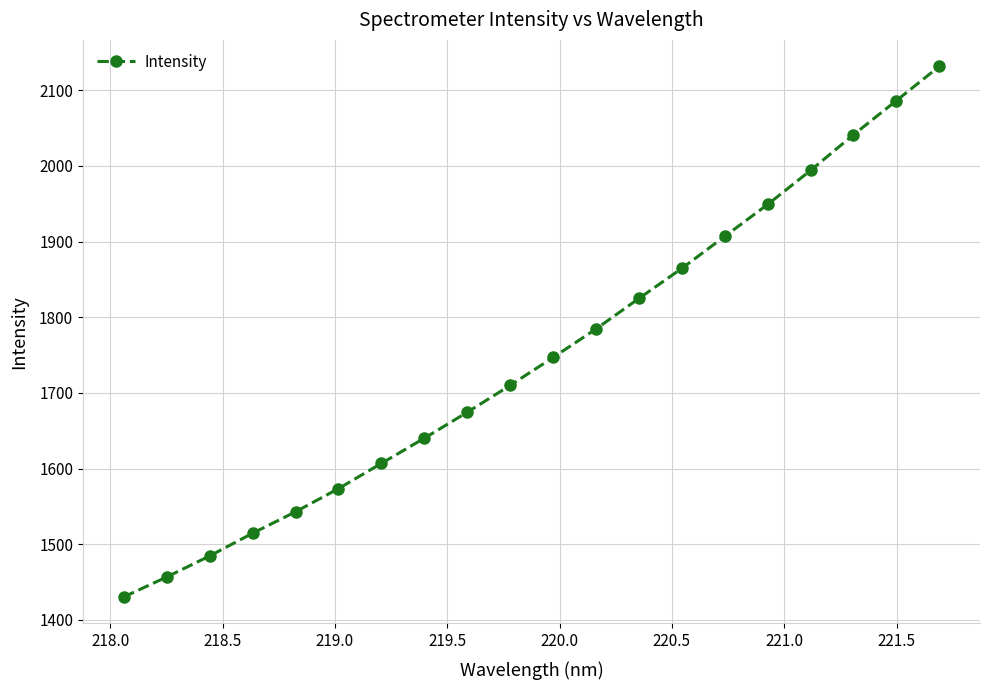

What is the minimum value shown in the chart?

1430.3